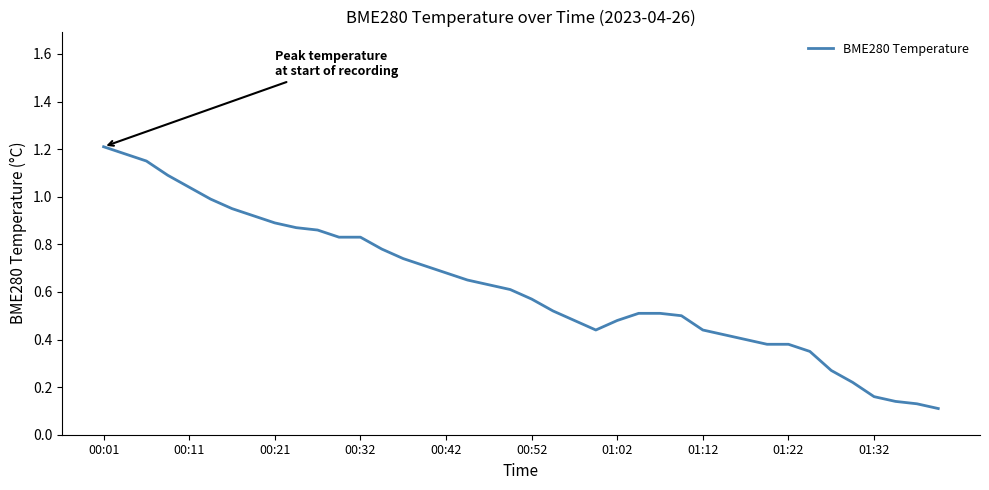

Is it true that the value at 01:12 is 0.2?

False